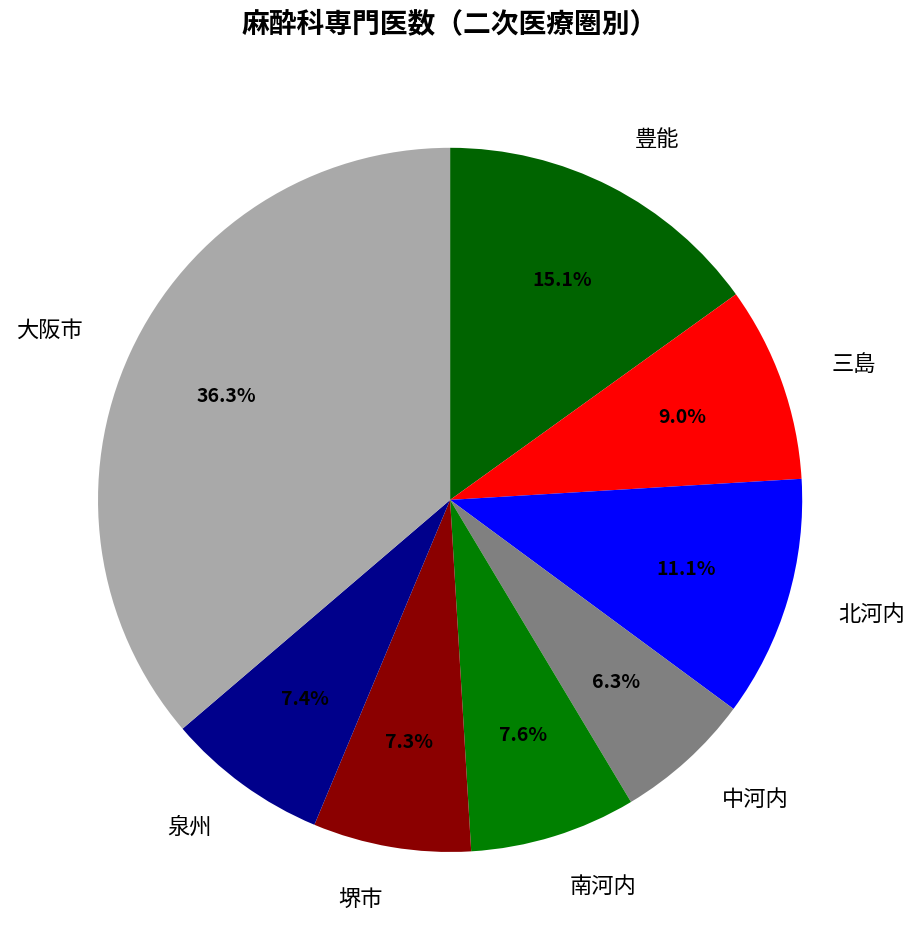

Is it true that 南河内 is 8% of the pie?

True